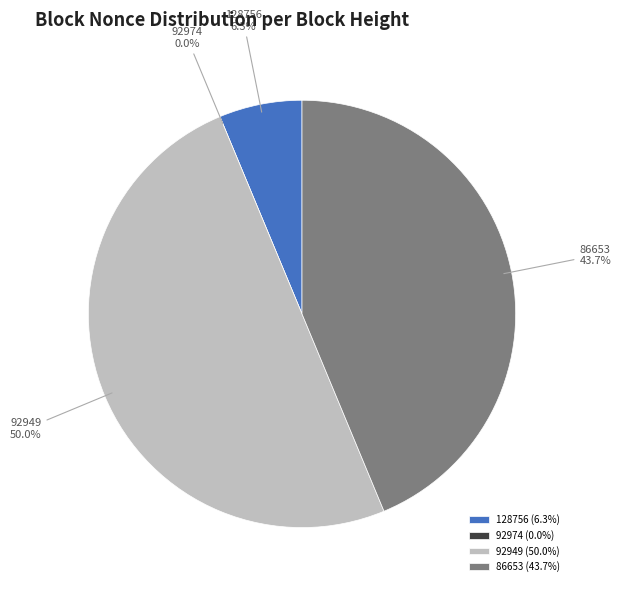

To the nearest percent, what is the difference between the 92949 and 92974 slice percentages?

50%